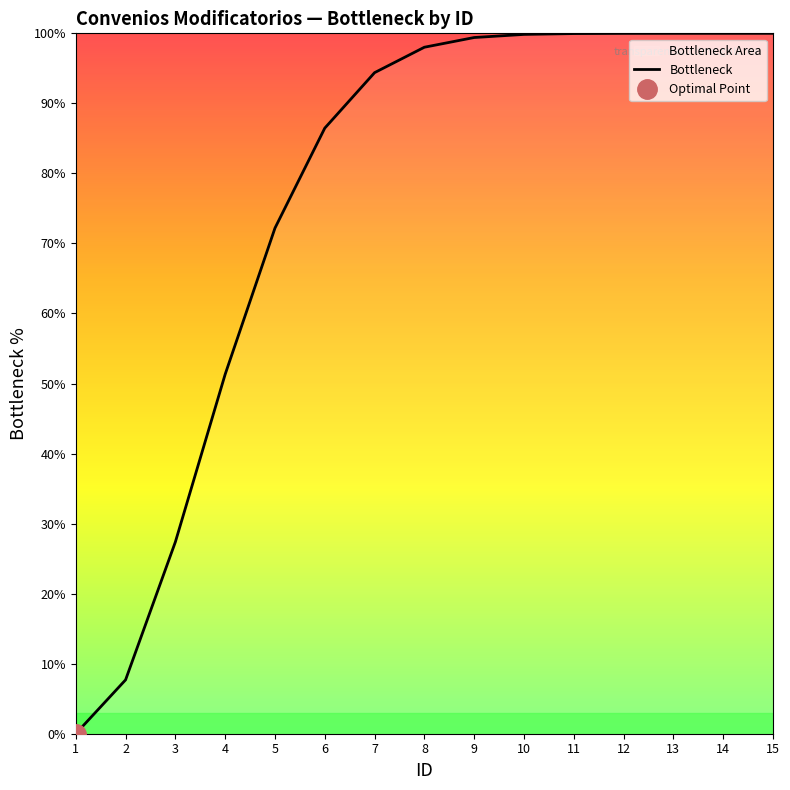

What is the maximum value shown in the chart?

100.0